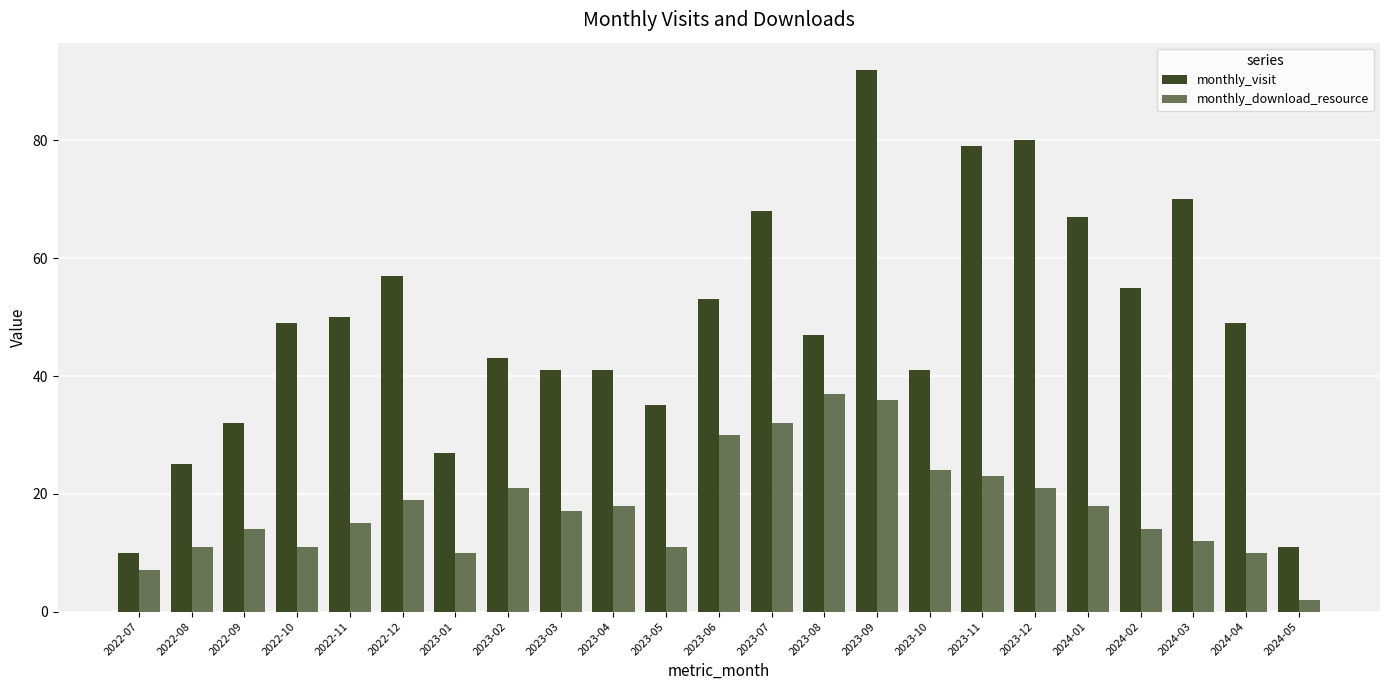

Which category has the highest value across all series?

2023-09